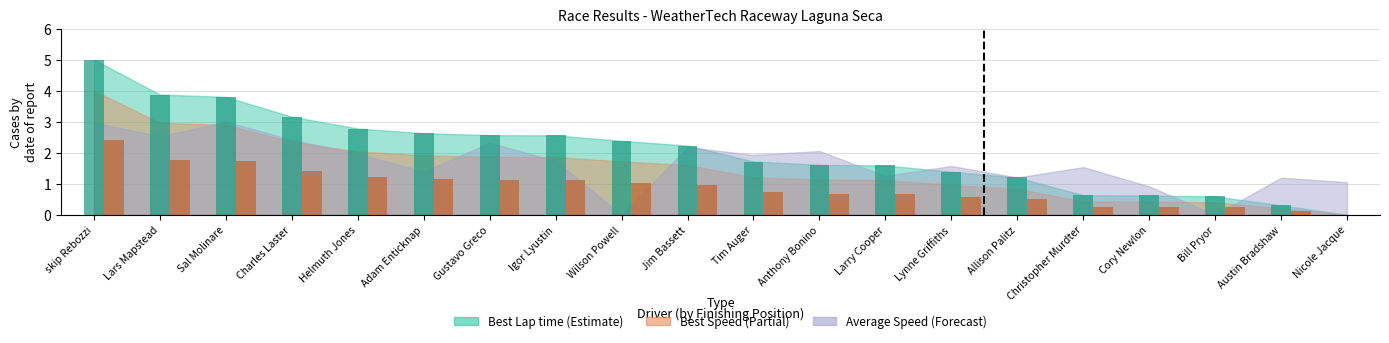

What position from the right is Bill Pryor?

3